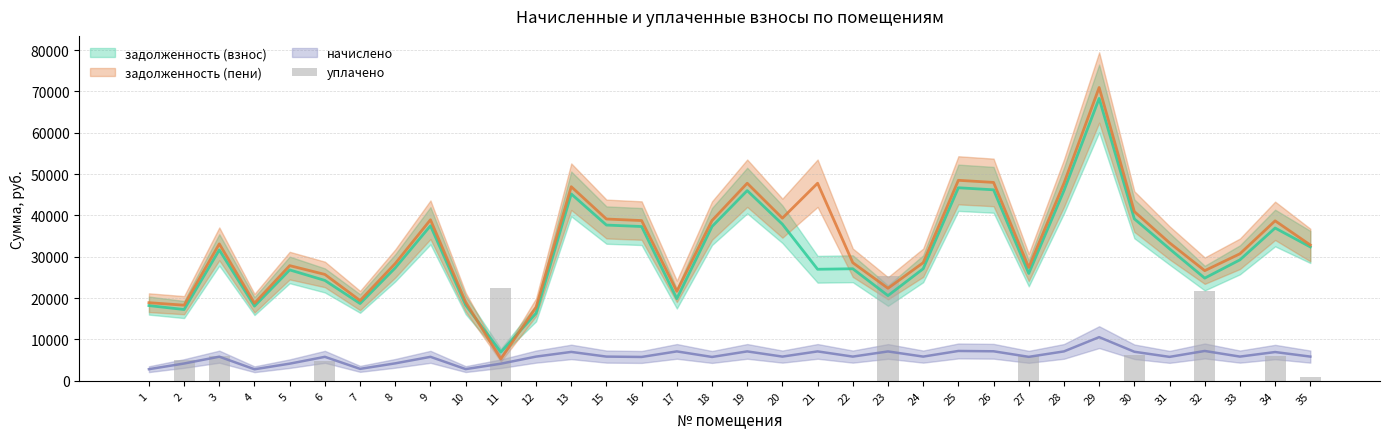

What value does the data have at 2?

5120.0